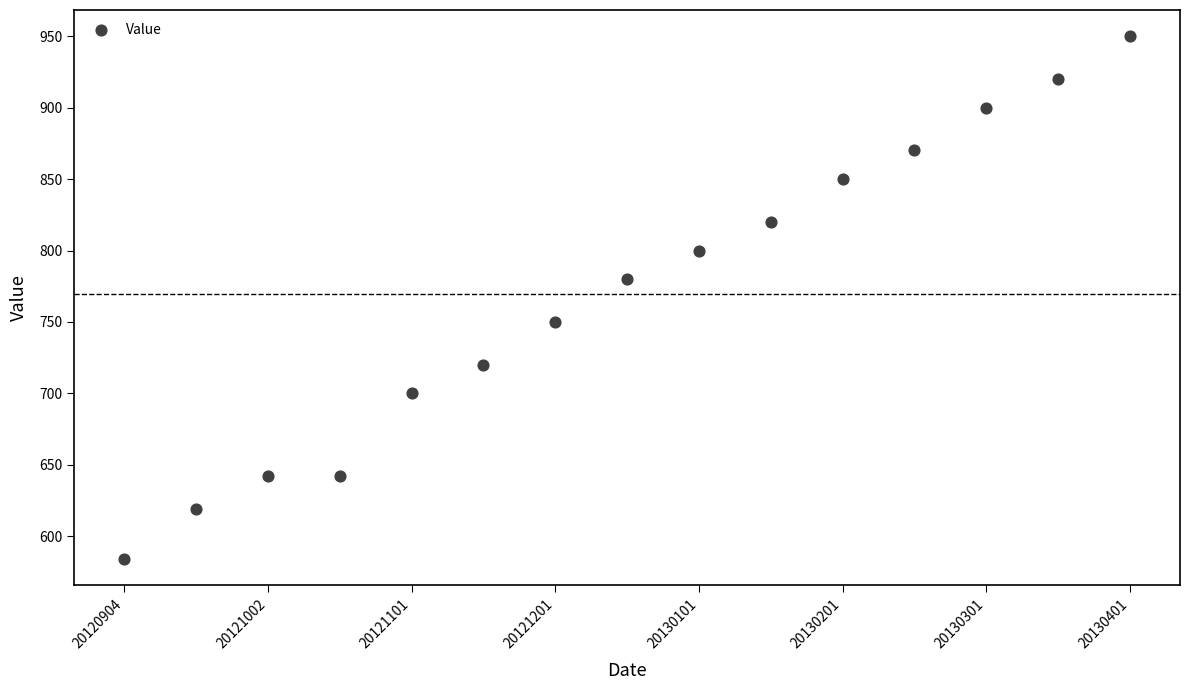

What is the range of Y values (max minus min)?

366